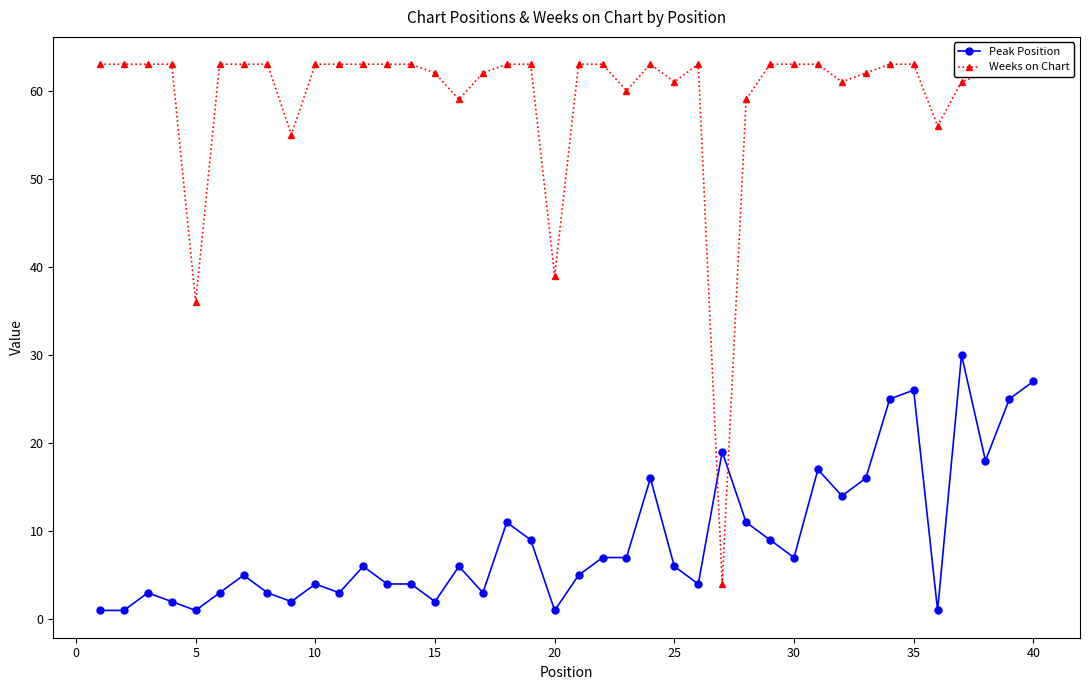

True or false: Peak Position has more than 0 interior local peaks.

True